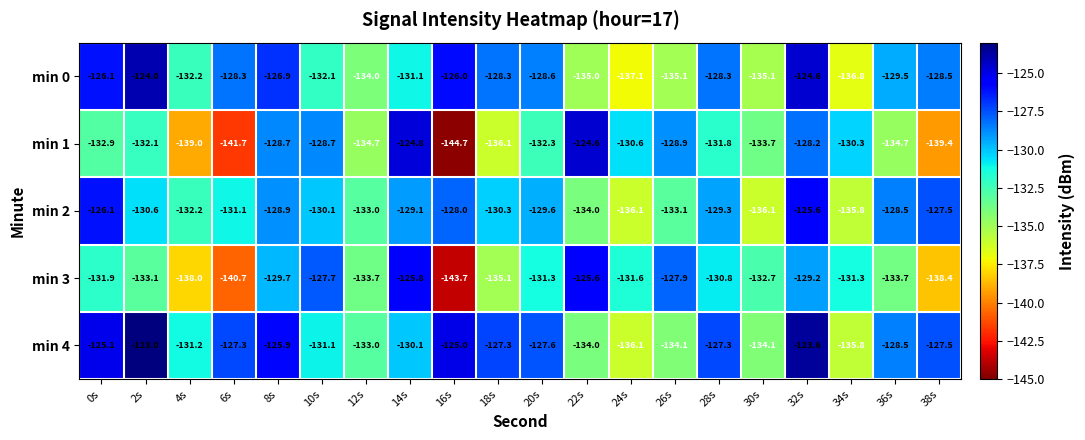

True or false: min 4 has a value of -180.0 at 4s.

False